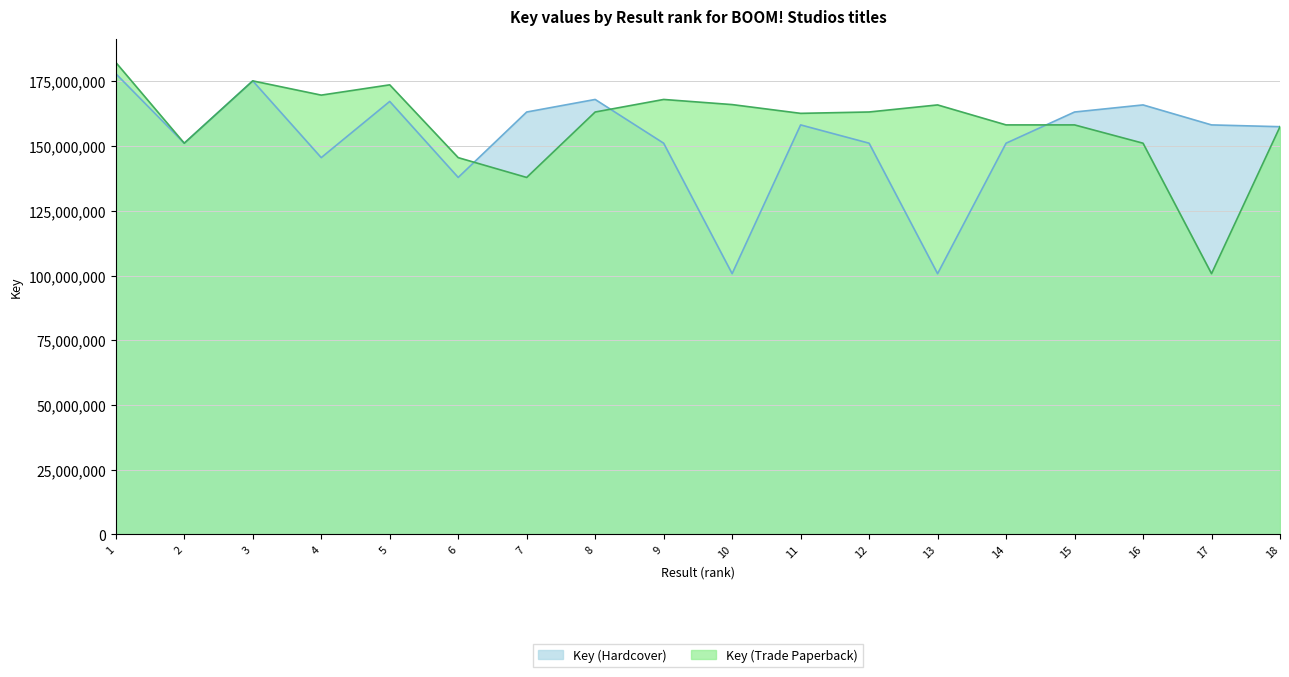

At which category is the sum across all series the highest?

1